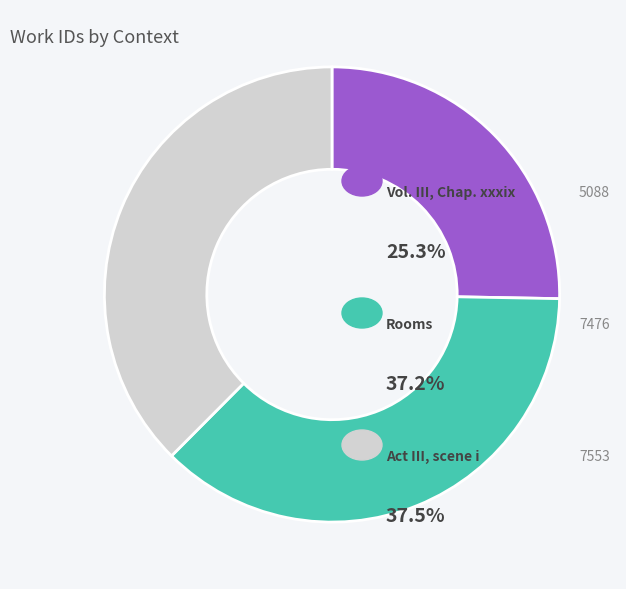

Is there any slice that represents more than half of the pie?

No